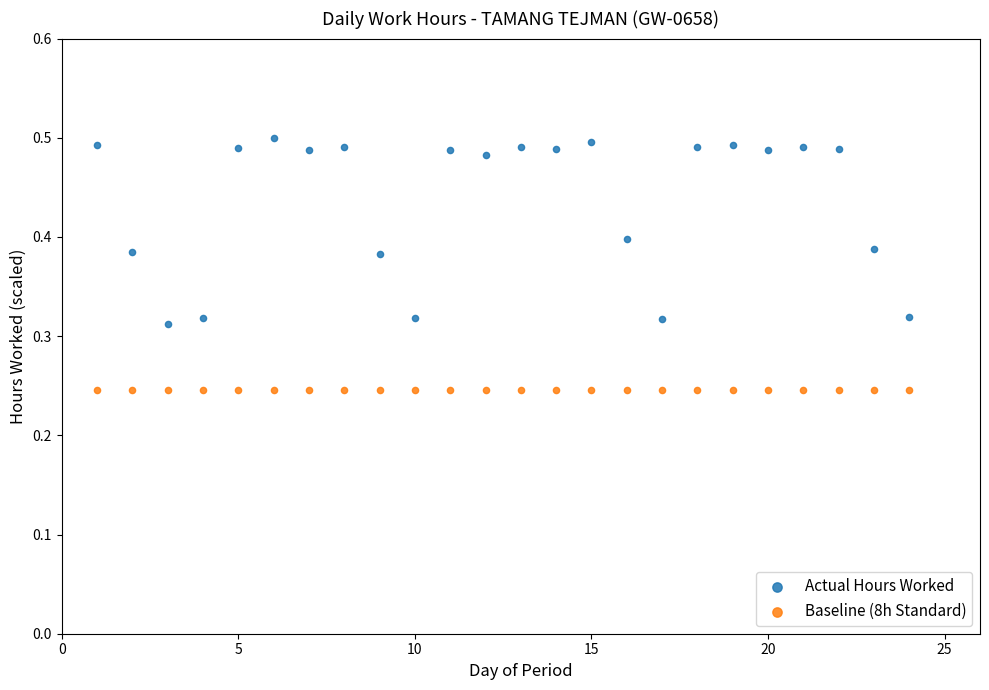

Which series reaches the maximum Y coordinate?

Actual Hours Worked